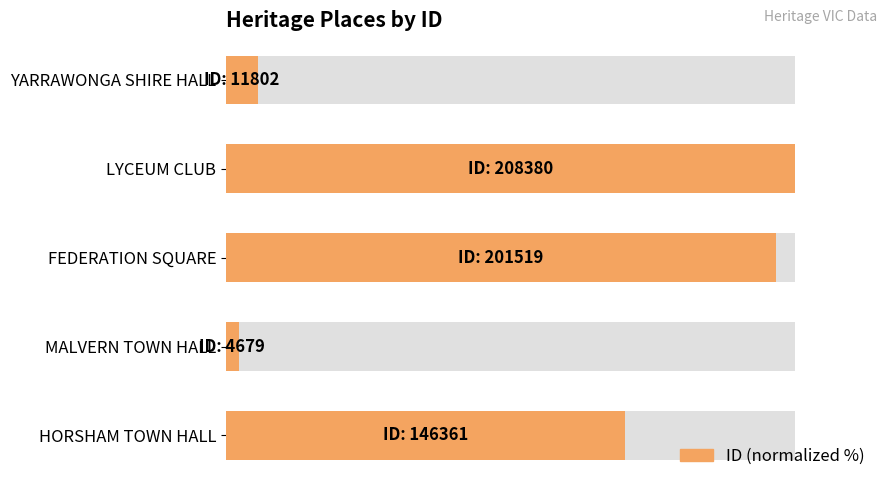

How many bars are there in total?

5